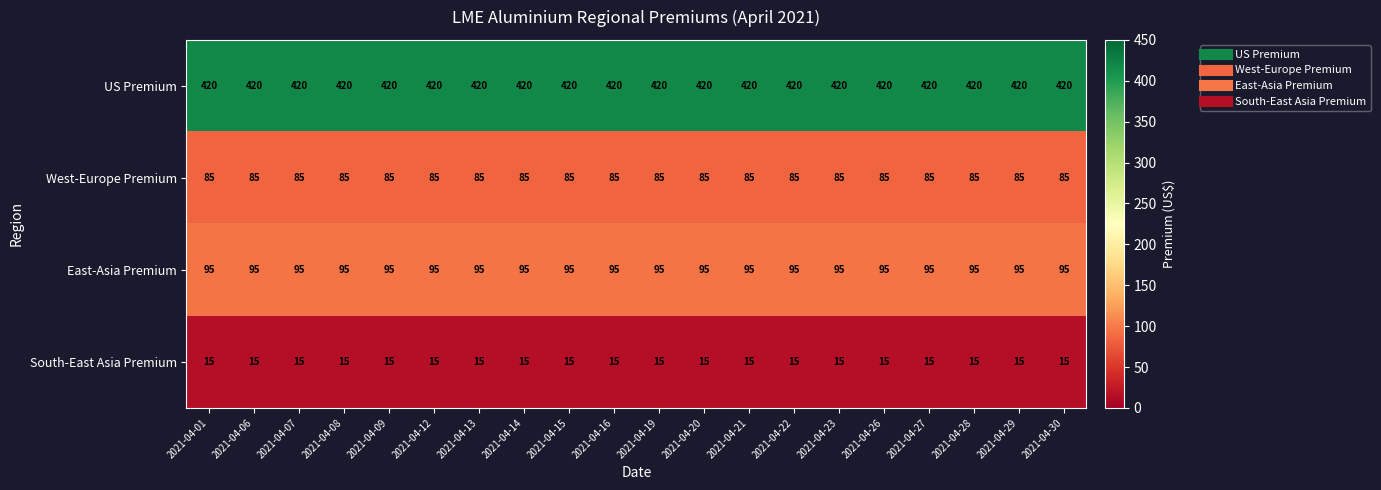

Which series has the largest total across all categories?

US Premium